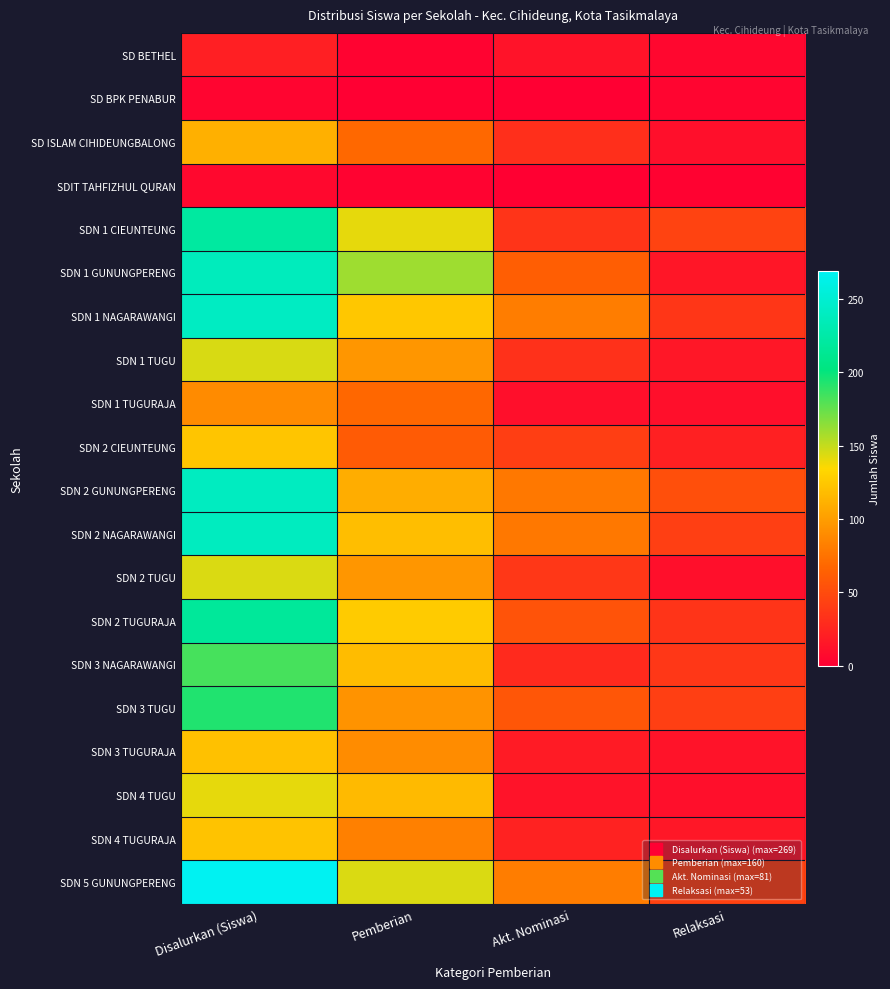

At which category is the sum across all series the highest?

Disalurkan (Siswa)